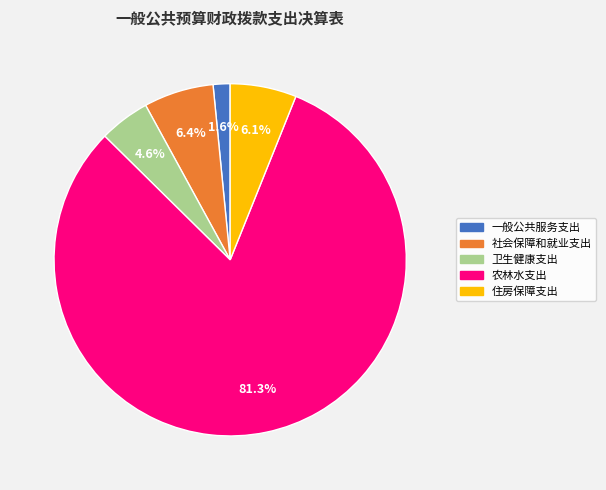

Is it true that 住房保障支出 is 1% of the pie?

False